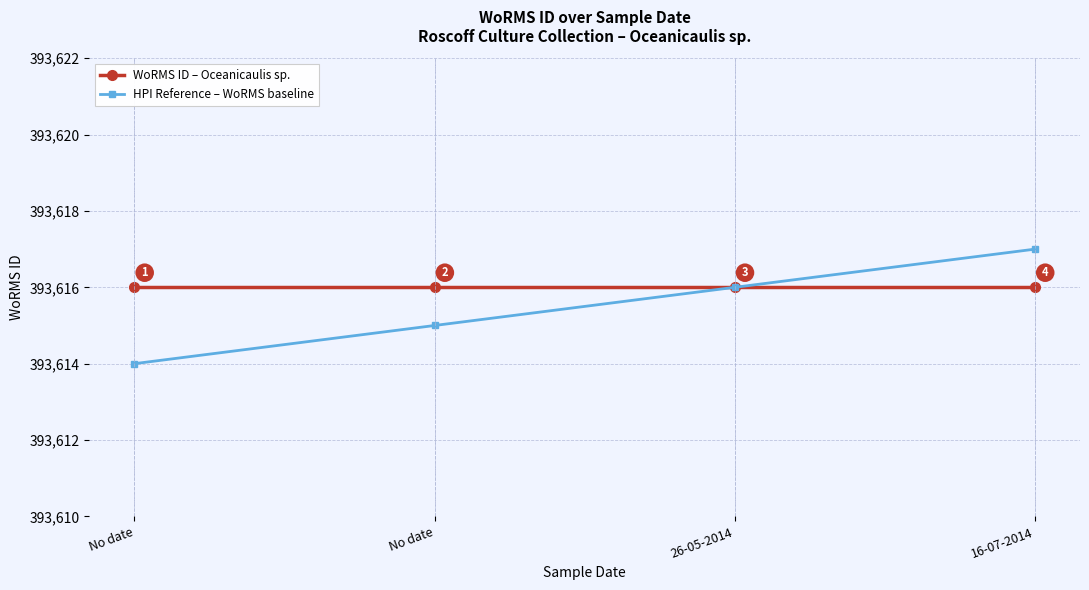

Reading left to right, transcribe all the data shown in this chart.

WoRMS ID – Oceanicaulis sp.: No date=393616	No date=393616	26-05-2014=393616	16-07-2014=393616
HPI Reference – WoRMS baseline: No date=393614	No date=393615	26-05-2014=393616	16-07-2014=393617